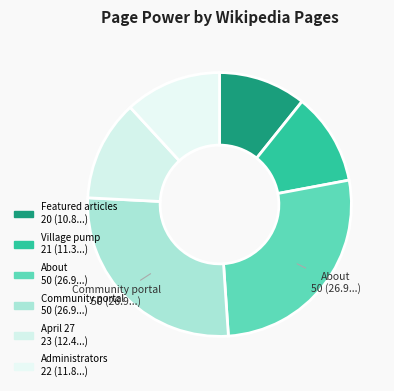

How many segments does this pie chart have?

6